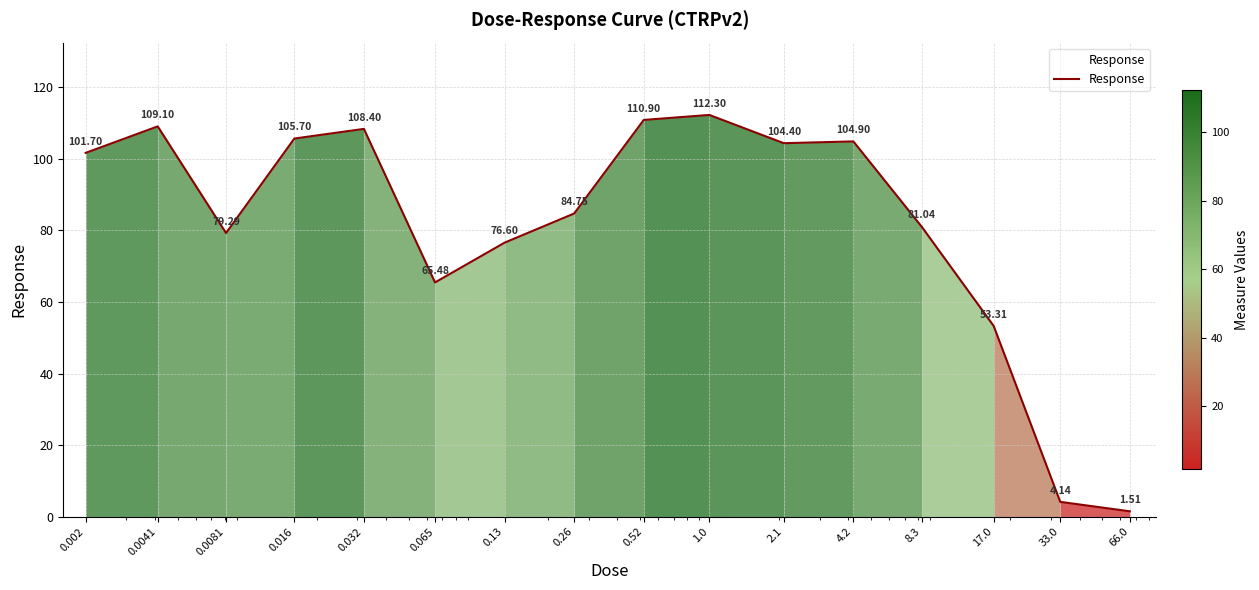

What is the sum of all values?

1303.5